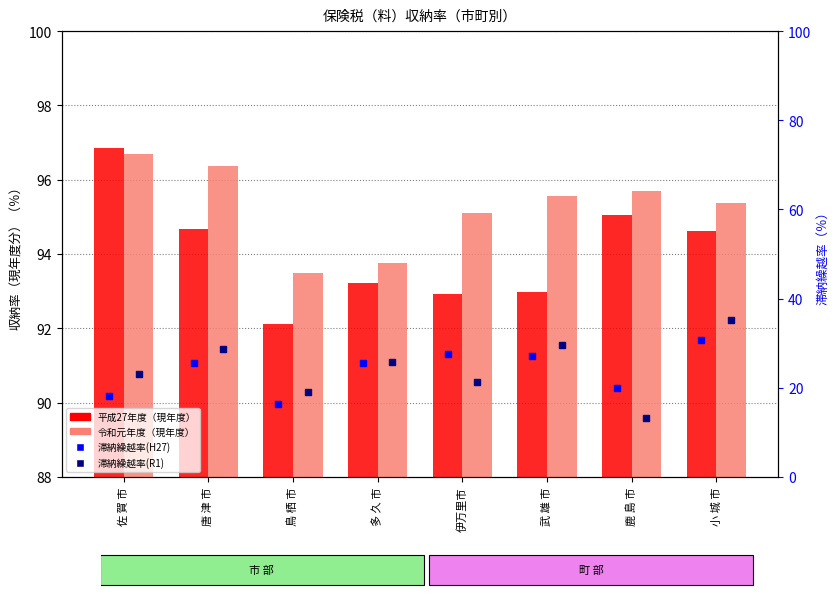

At how many categories does at least one series exceed 15?

8